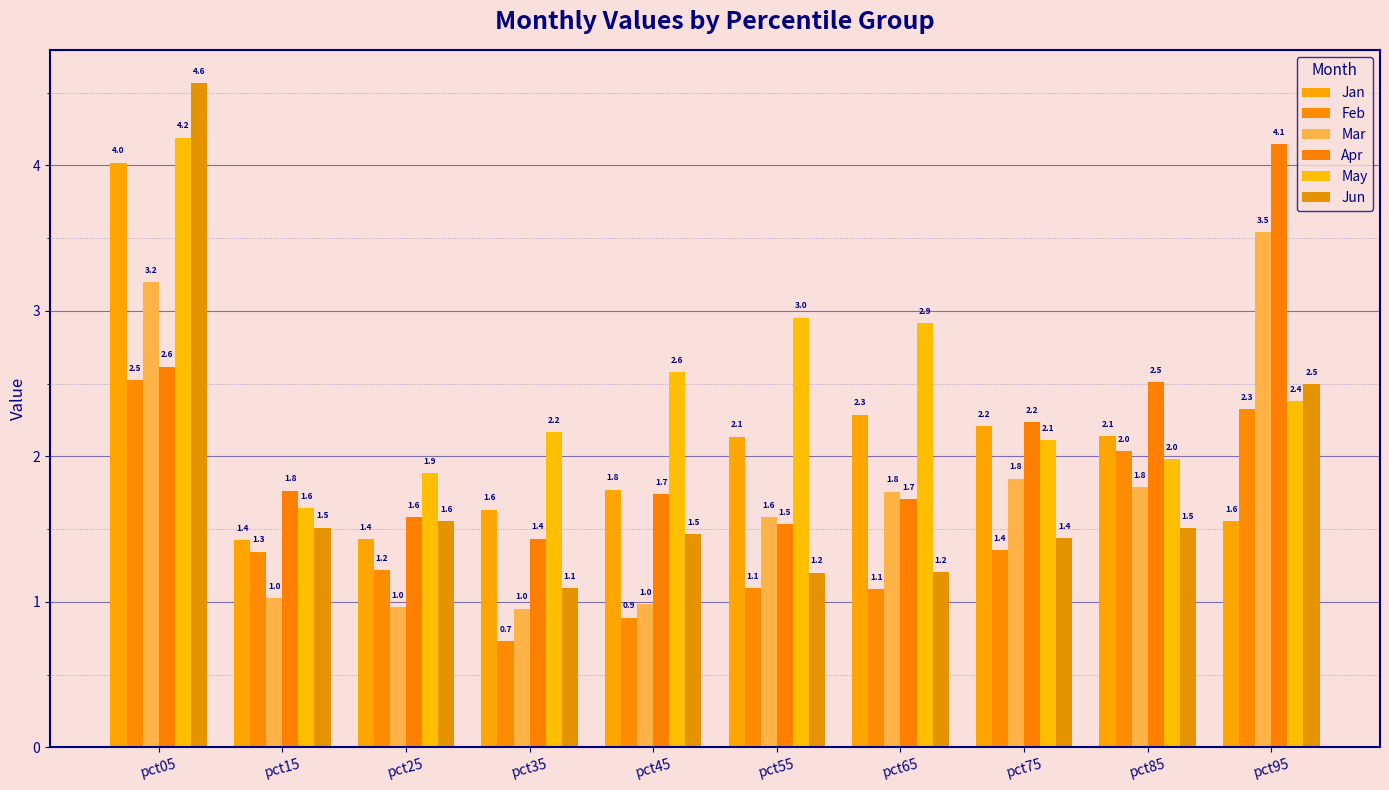

The Apr series shows 3.0 at pct45. True or false?

False